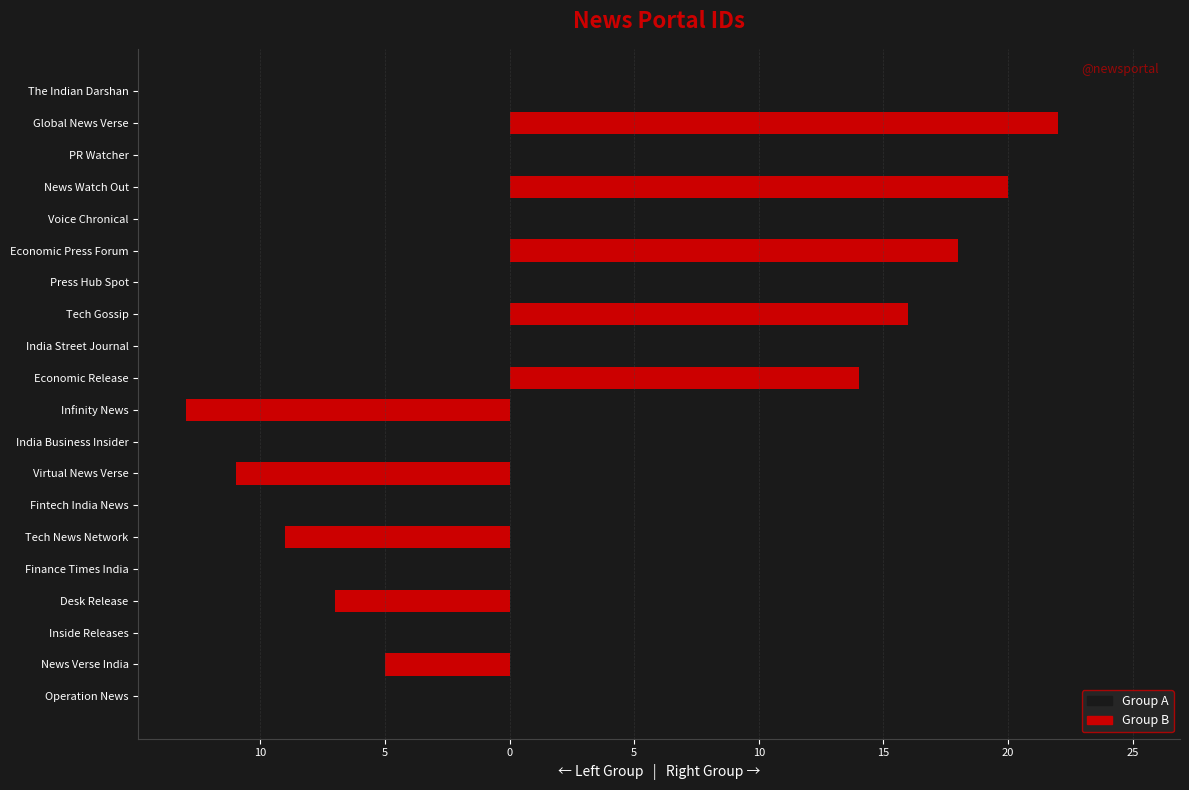

How many values in the Group A (odd IDs) series are below -8?

5